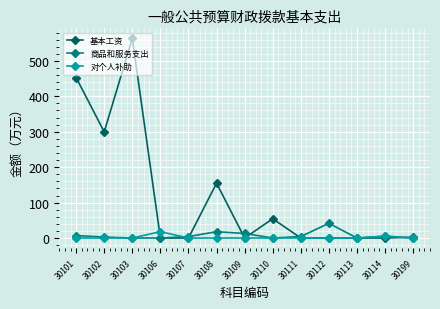

Which series has the largest total across all categories?

基本工资